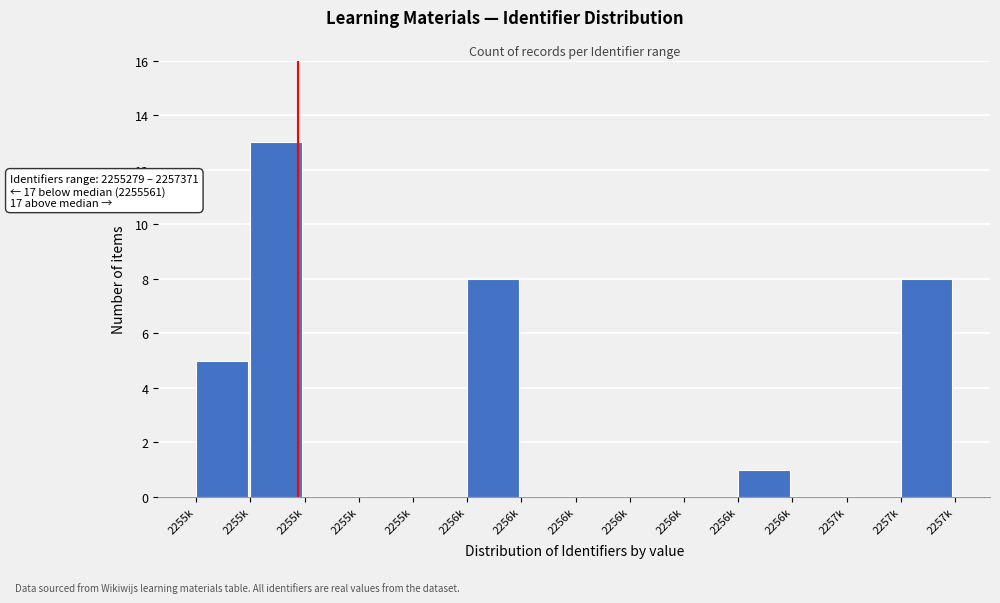

Count the number of data series in this chart.

1